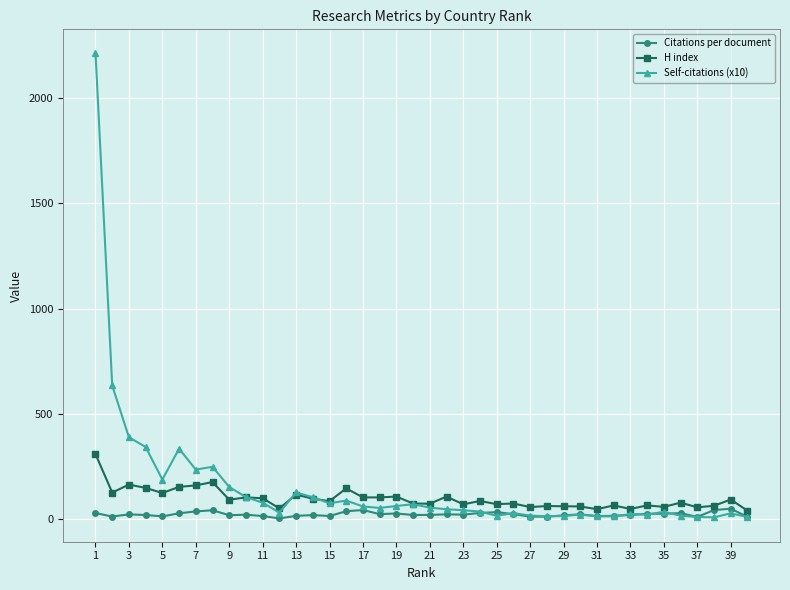

Which series has the largest range (max minus min)?

Self-citations (x10)